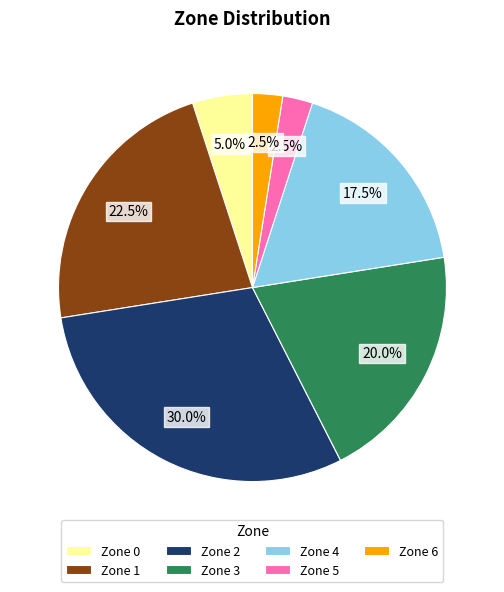

What is the largest slice in the pie chart?

Zone 2